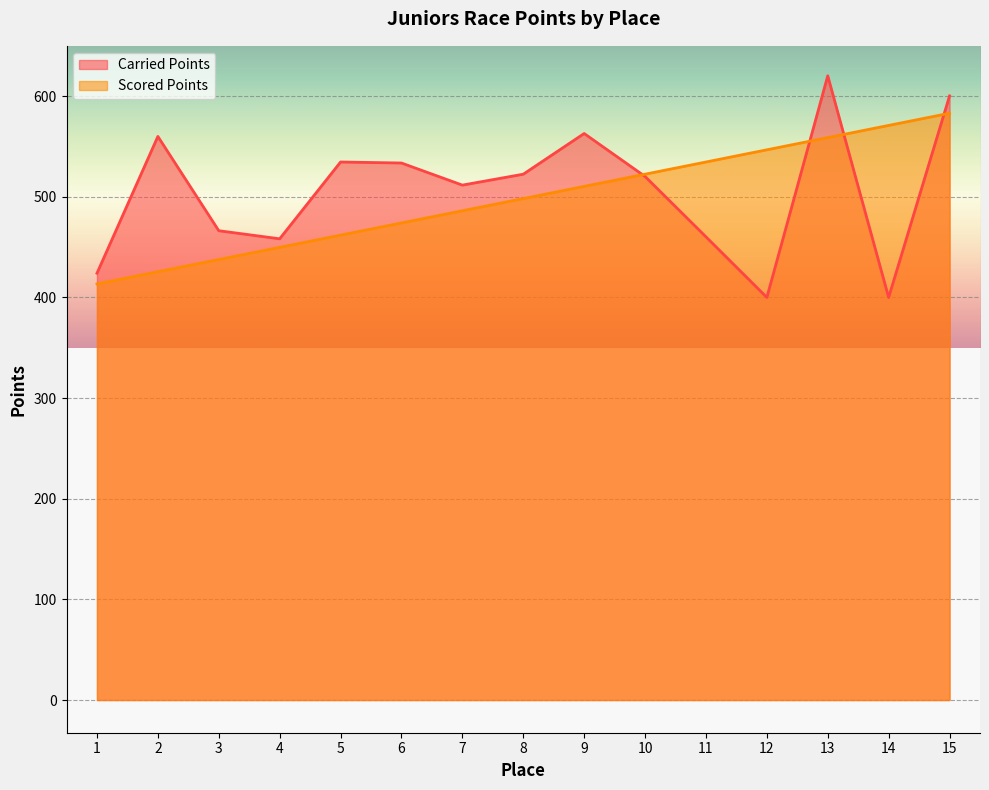

What is the highest value of the Scored Points series?

583.0